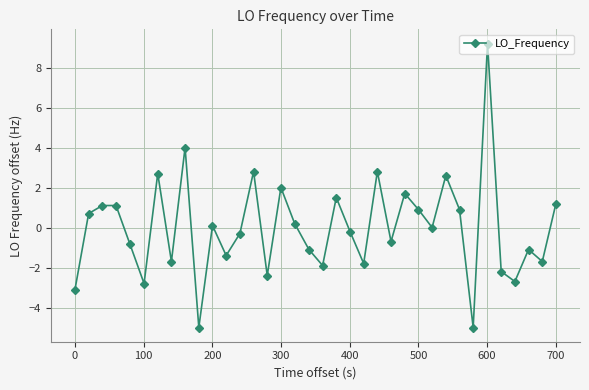

What is the value of the 3rd point from the left?

1.1